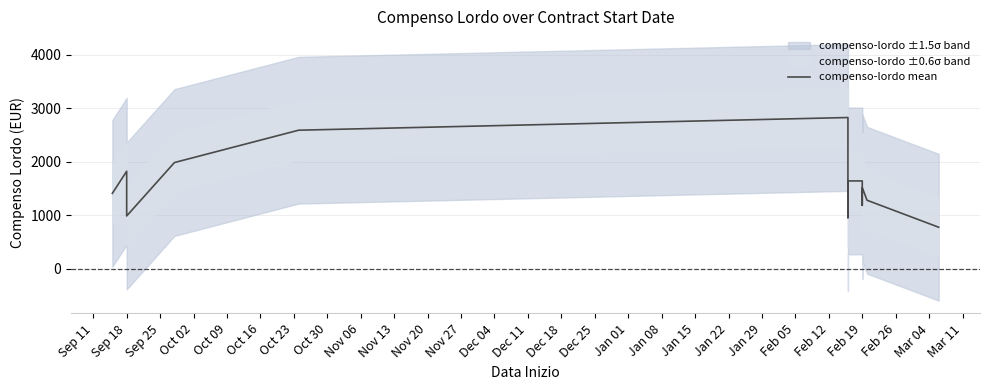

Where does the data first go above 1514?

Sep 18